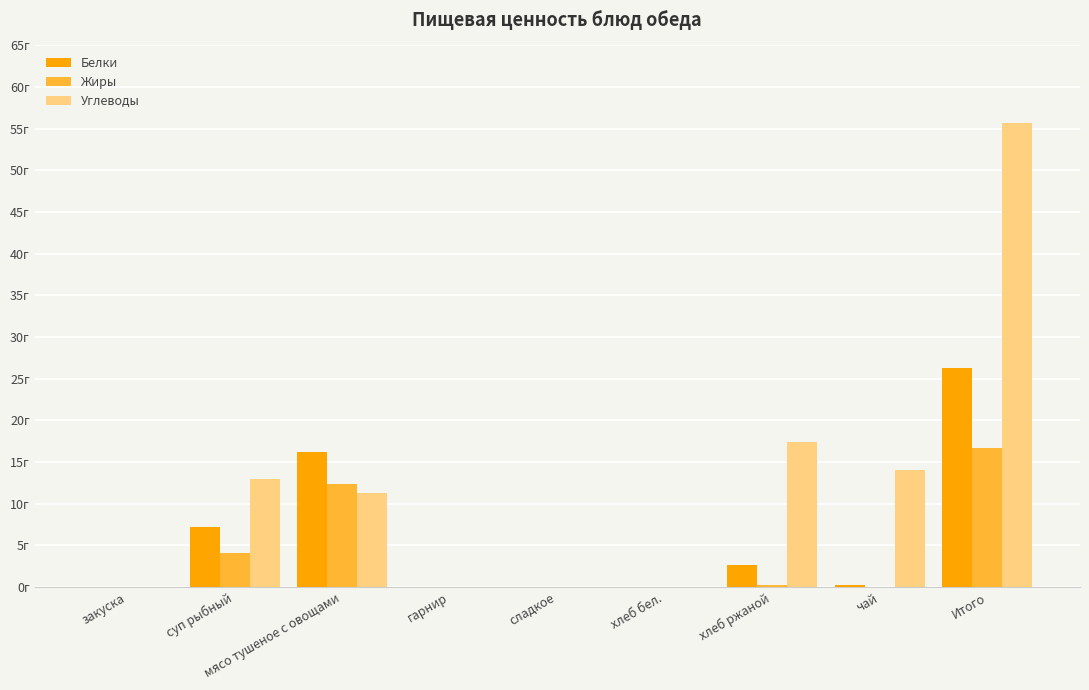

Is the value of Жиры at мясо тушеное с овощами greater than the value of Углеводы at хлеб бел.?

Yes